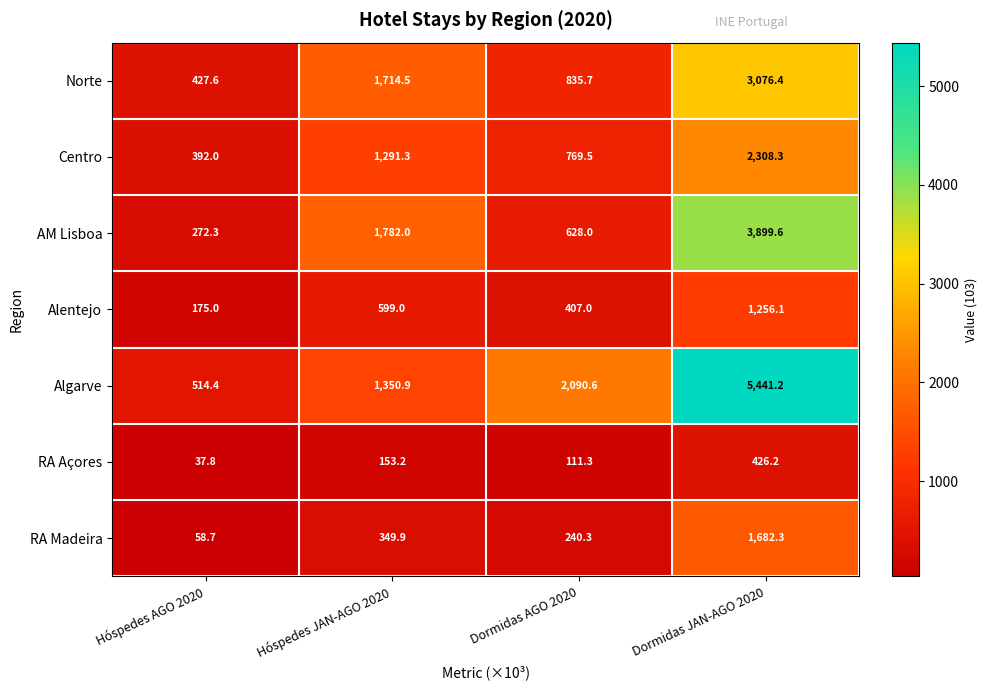

Which series changed the most between Hóspedes JAN-AGO 2020 and Dormidas JAN-AGO 2020?

Algarve